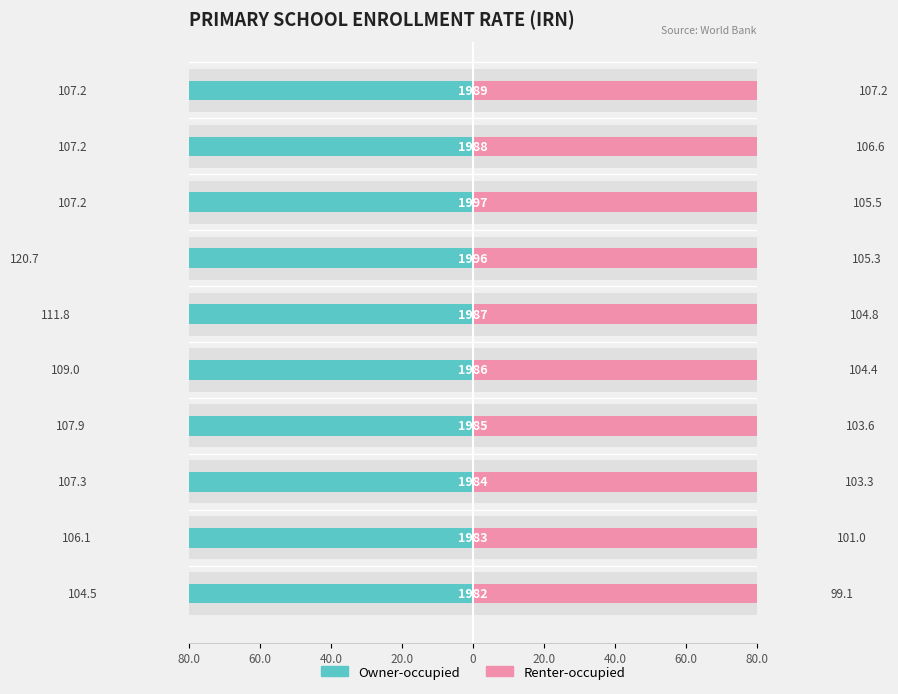

How many data points in Renter-occupied are less than 104?

4